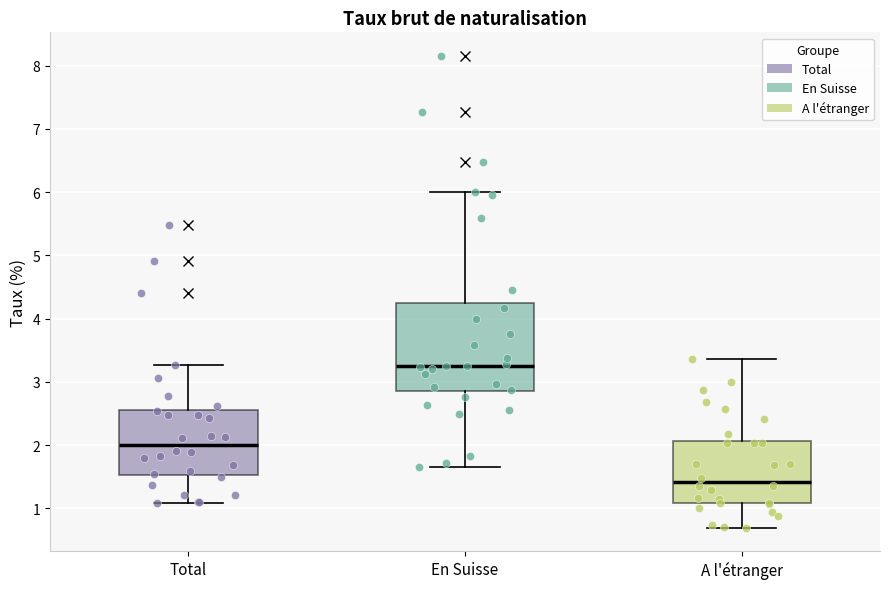

Which box is the tallest, from its lower edge to its upper edge?

En Suisse